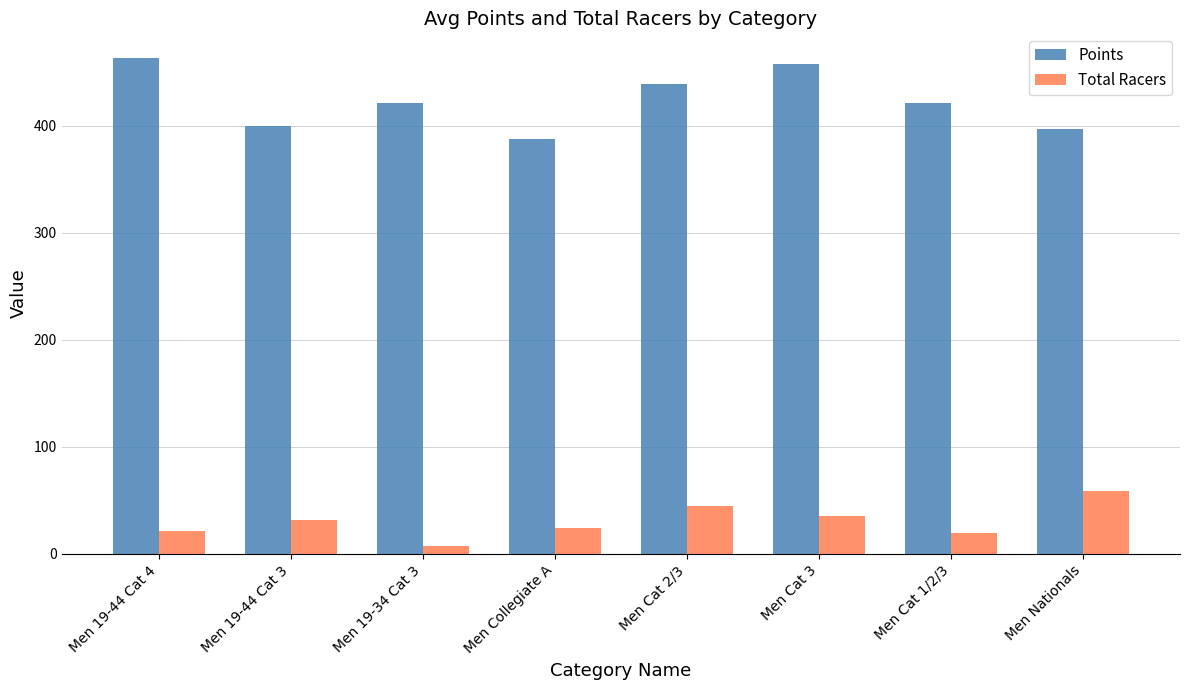

Which category has the lowest value across all series?

Men 19-34 Cat 3